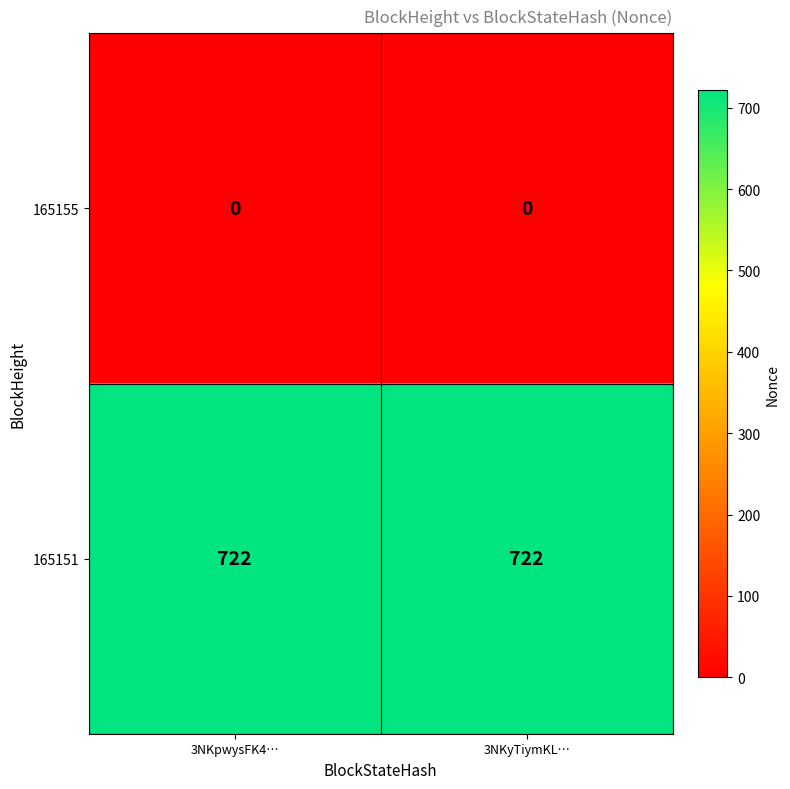

List the series in order of their overall mean, lowest first.

165155, 165151